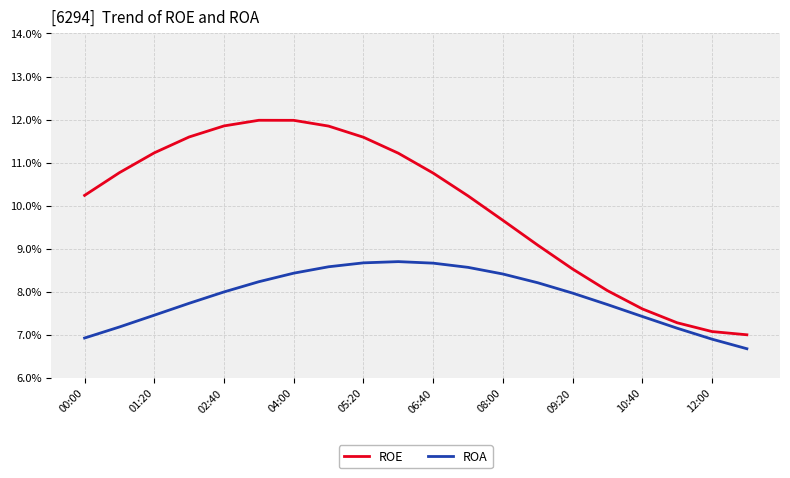

Which series has the widest spread of values?

ROE